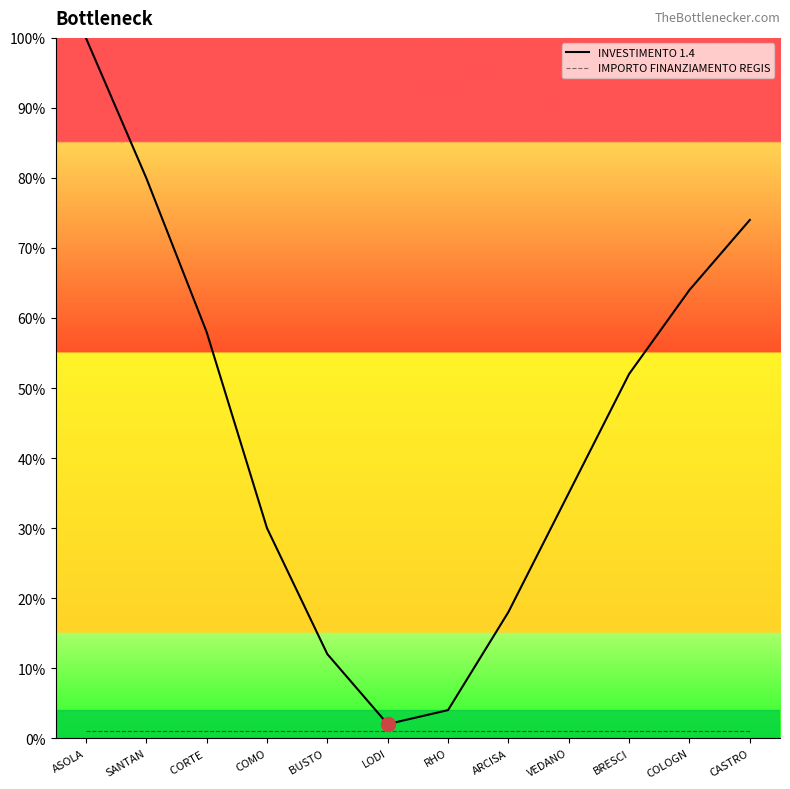

Rank the series by their maximum value, from lowest to highest.

IMPORTO FINANZIAMENTO REGIS, INVESTIMENTO 1.4